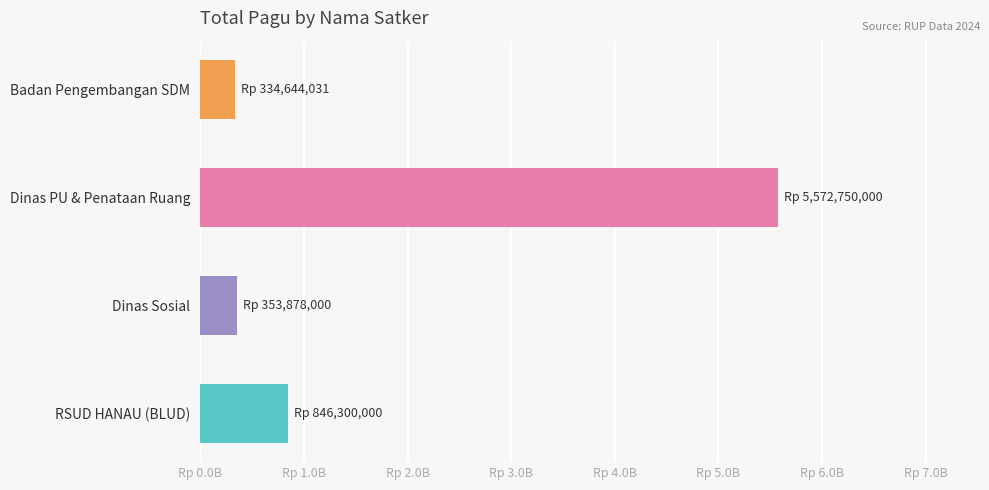

What is the difference between the second highest and second lowest values?

492422000